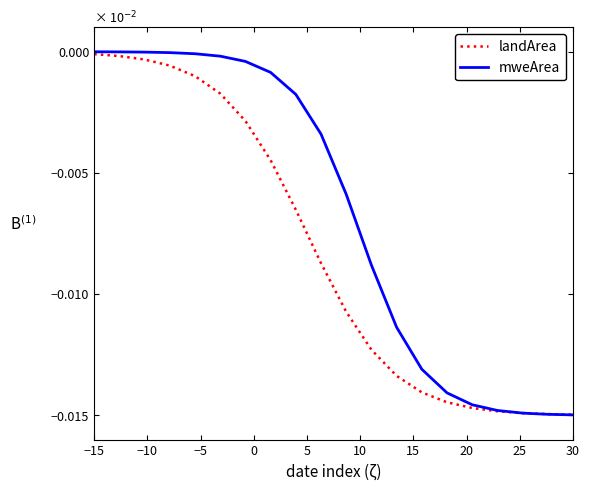

Rank the series by their average value, from lowest to highest.

landArea, mweArea